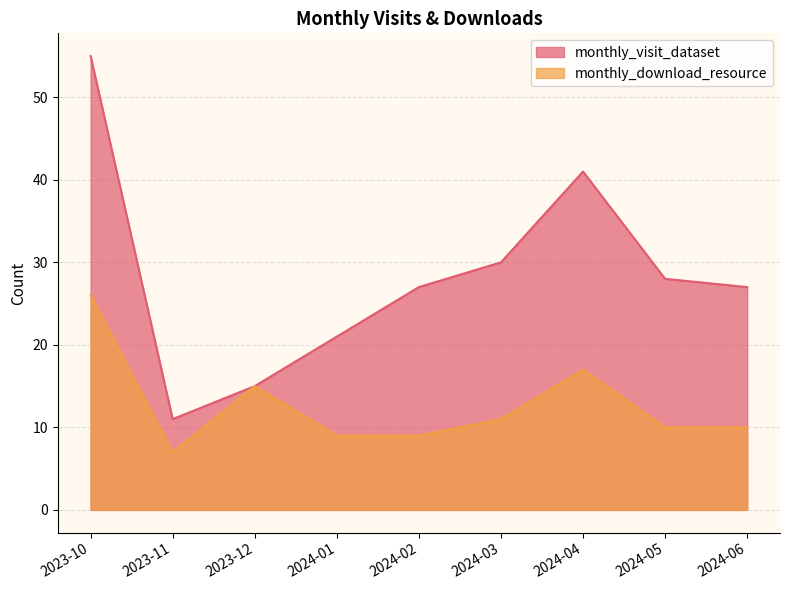

At which category is the sum across all series the highest?

2023-10